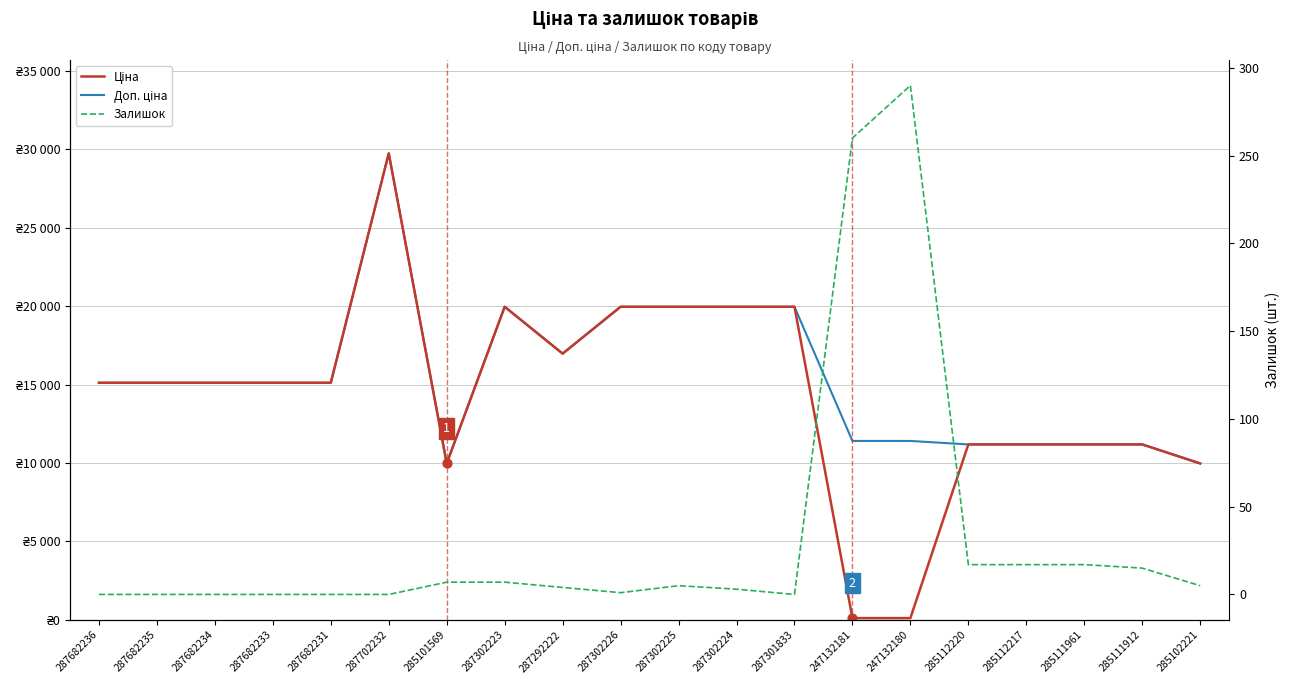

At which category is the sum across all series the highest?

287702232